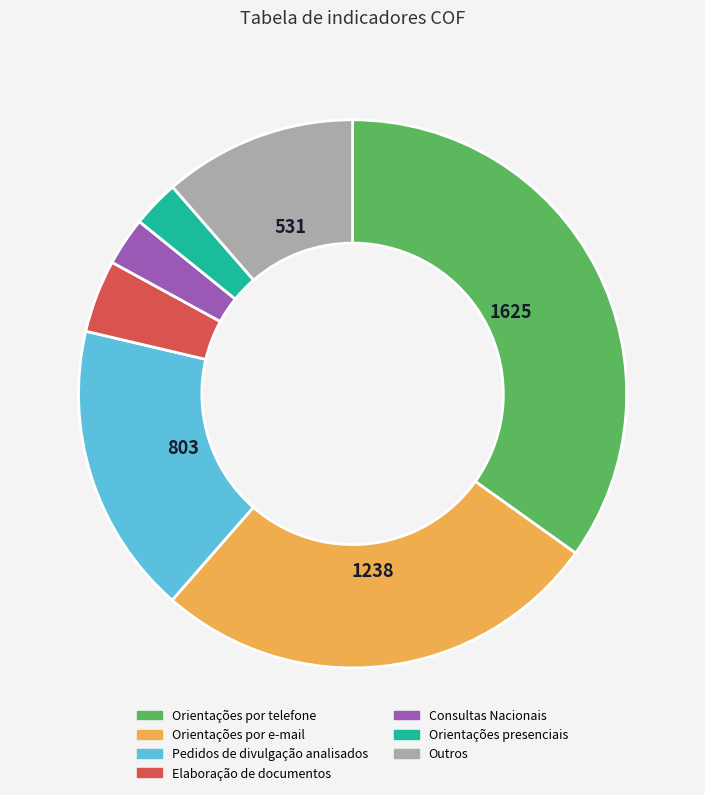

Does any single category account for the majority?

No